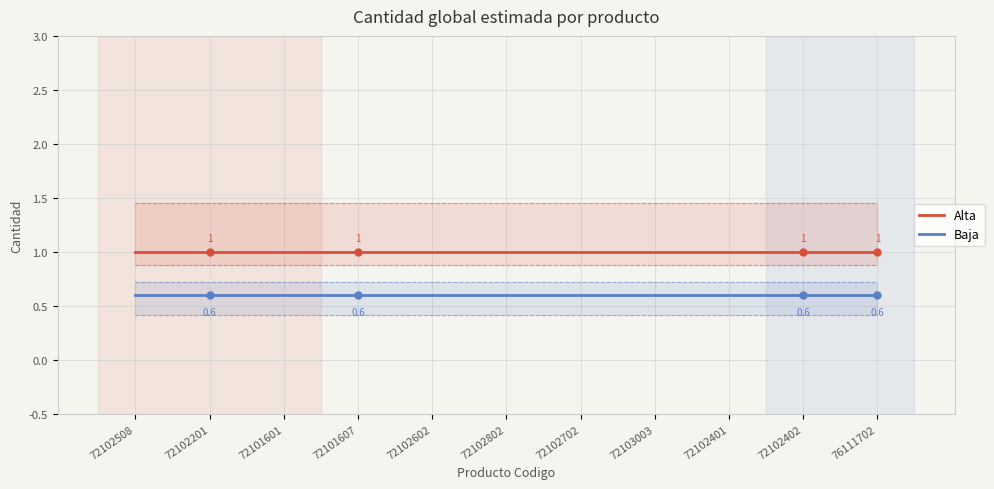

What is the greatest value displayed?

1.0